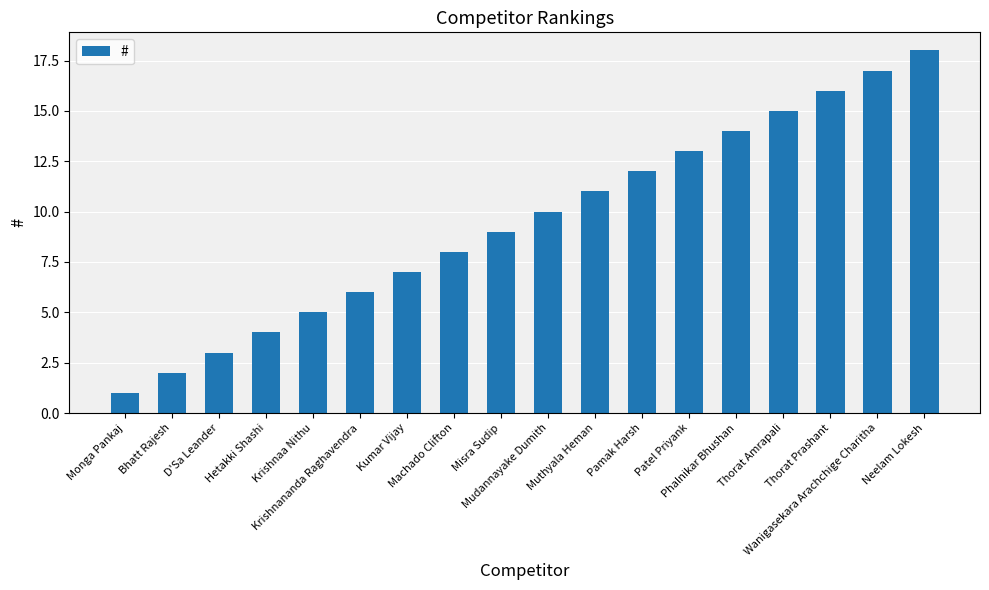

At which label is the value closest to 9?

Misra Sudip